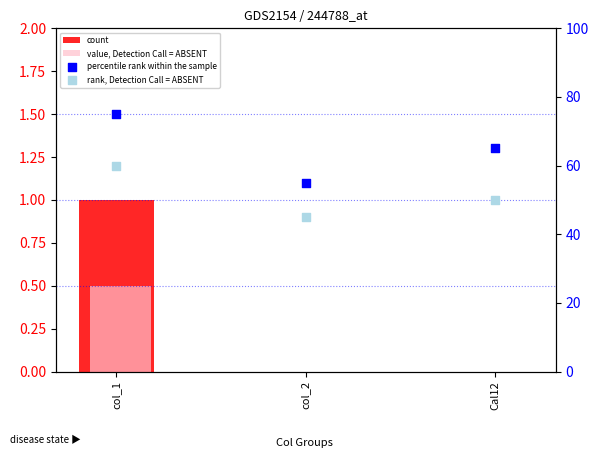

Which series has the largest total across all categories?

percentile rank within the sample